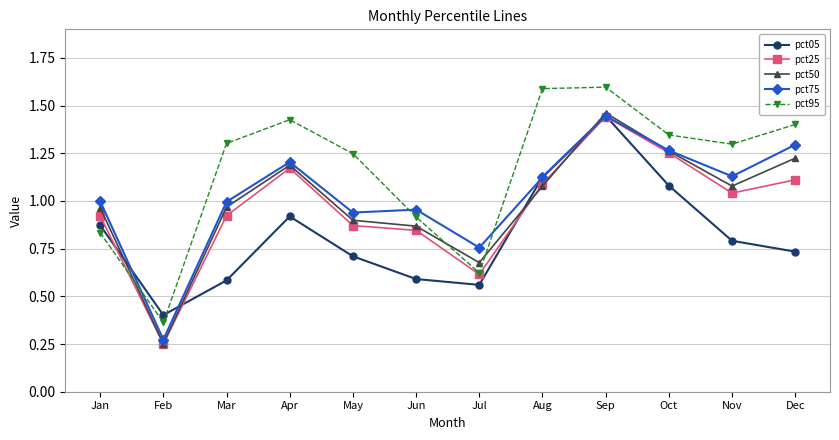

True or false: pct25 has a value of 0.6 at Jul.

True